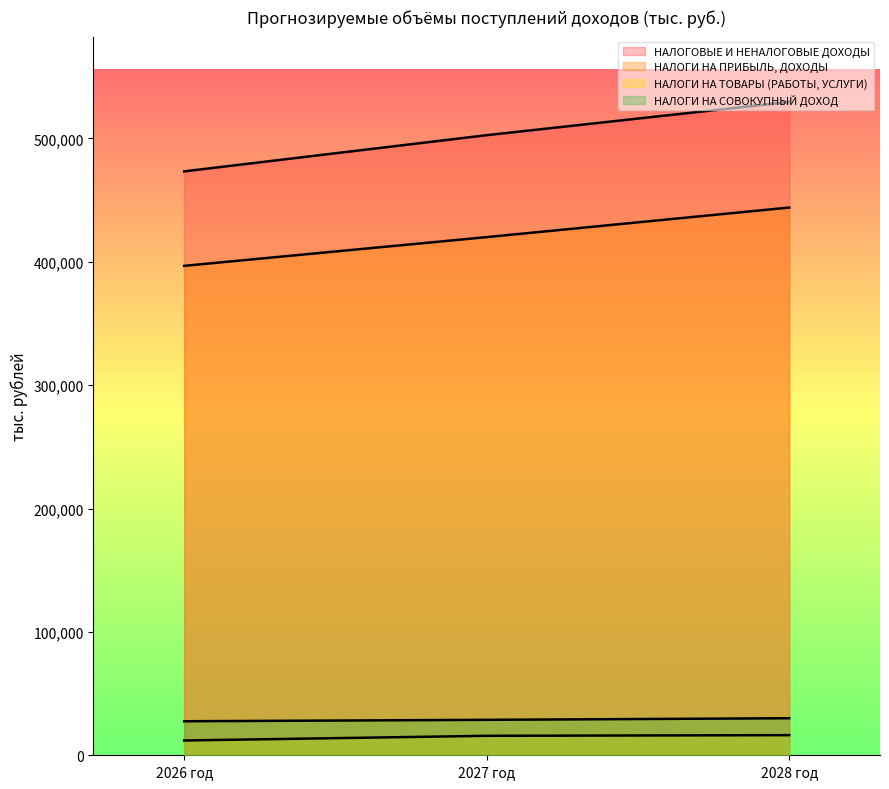

Which has a higher value, 2028 год or 2026 год?

2028 год